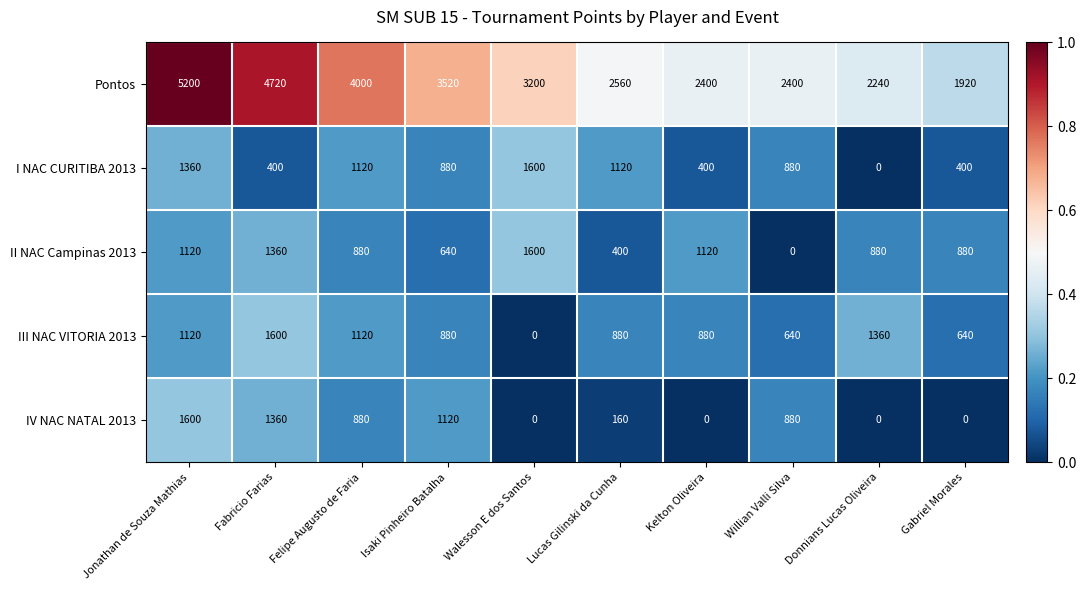

Which series has the largest range (max minus min)?

Pontos